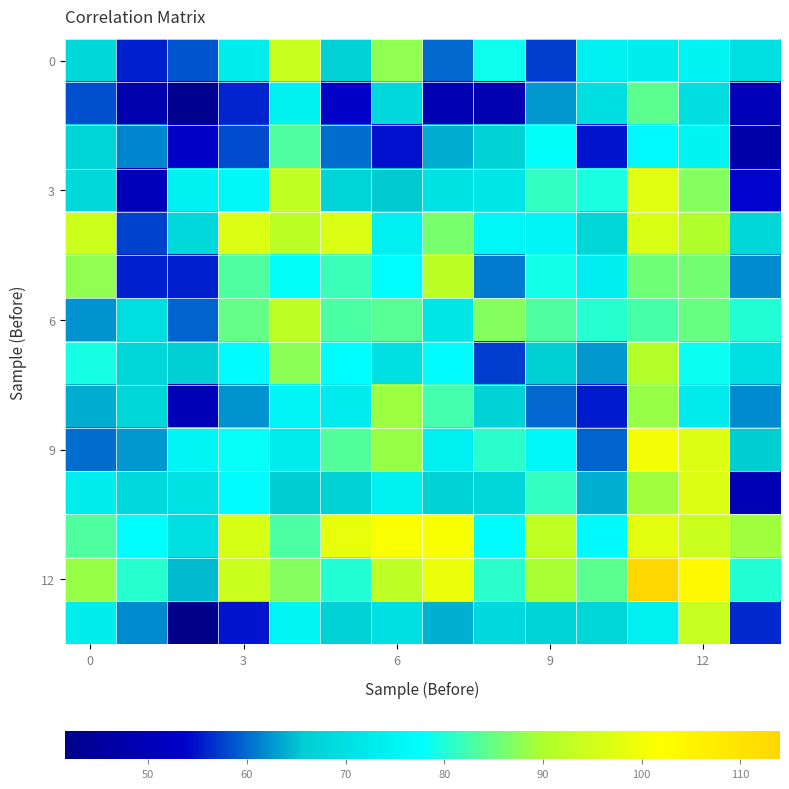

At which category is the sum across all series the highest?

11